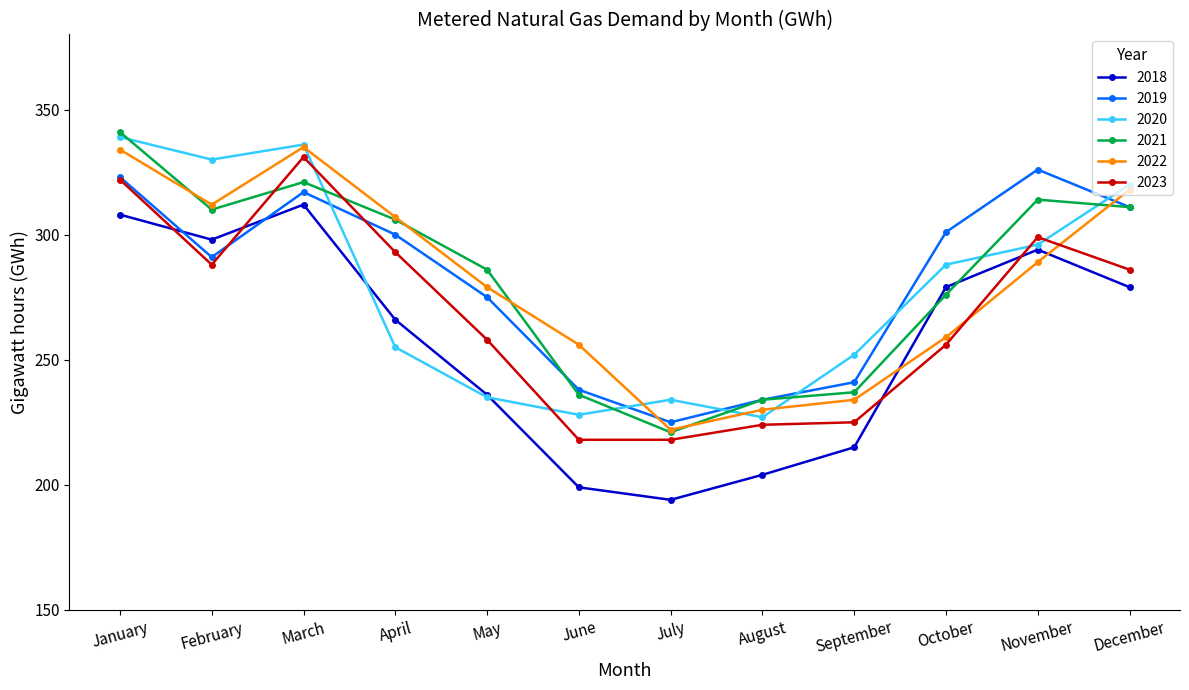

Where is 2022 nearest to the value 278?

May